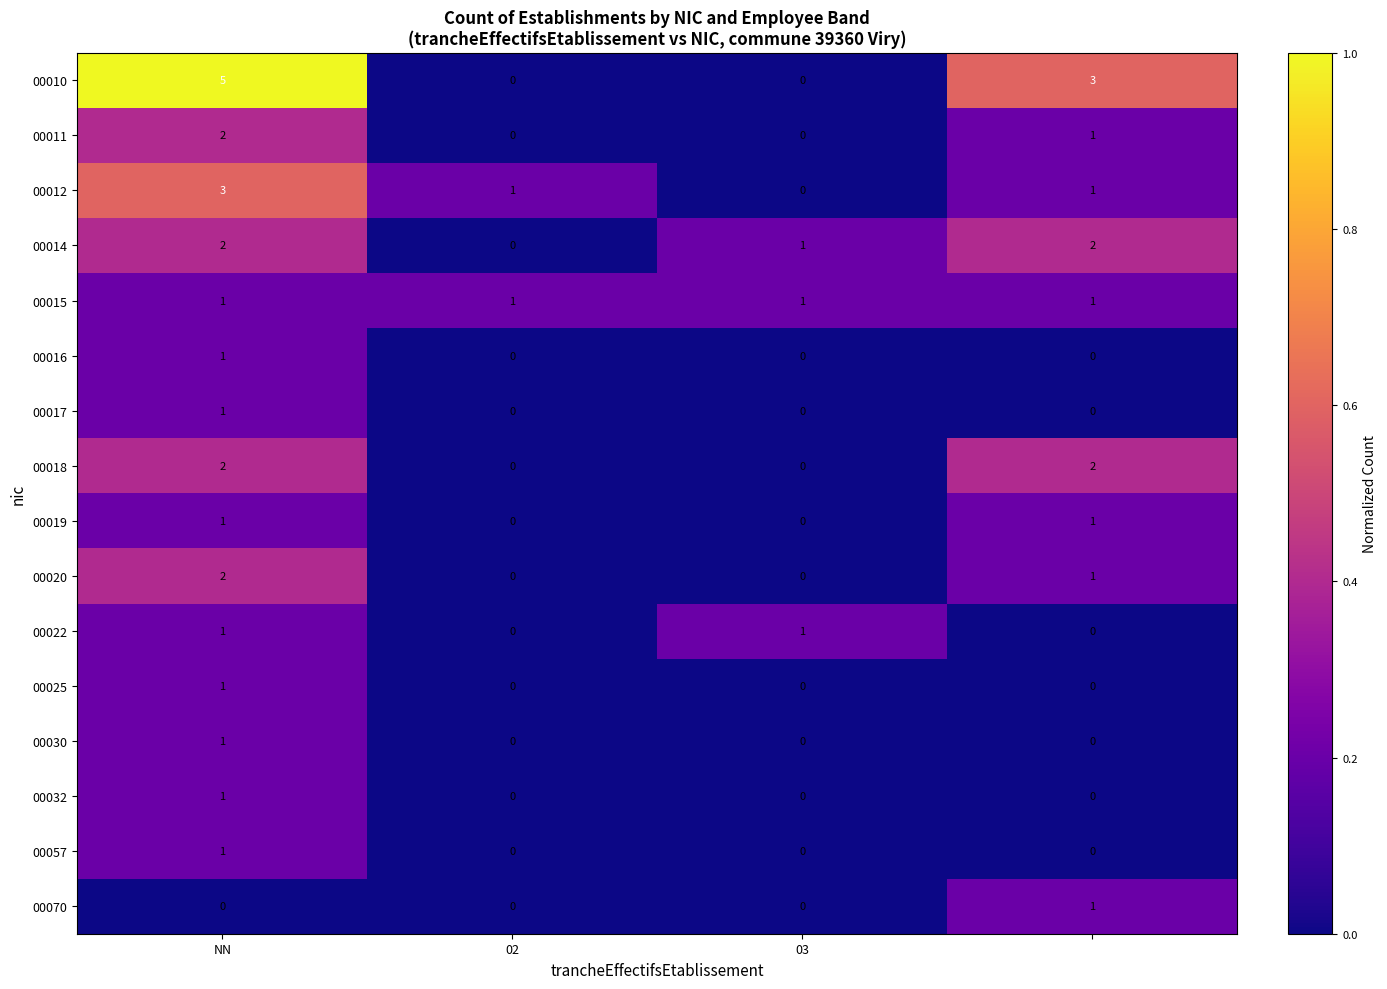

What is the sum of all 00020 values?

3